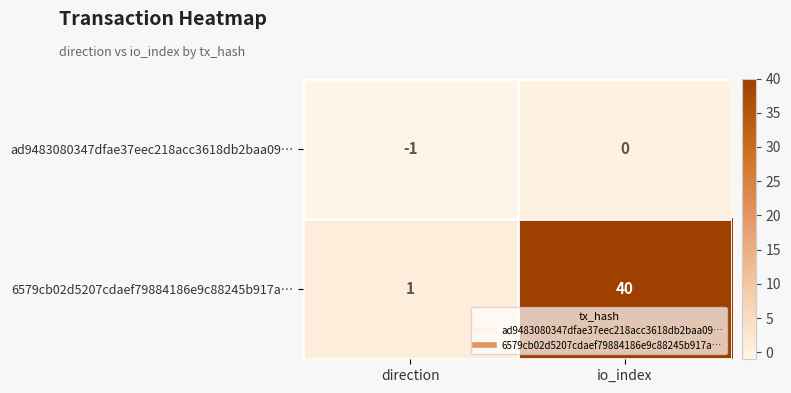

Rank the series by their maximum value, from lowest to highest.

ad9483080347dfae37eec218acc3618db2baa09…, 6579cb02d5207cdaef79884186e9c88245b917a…